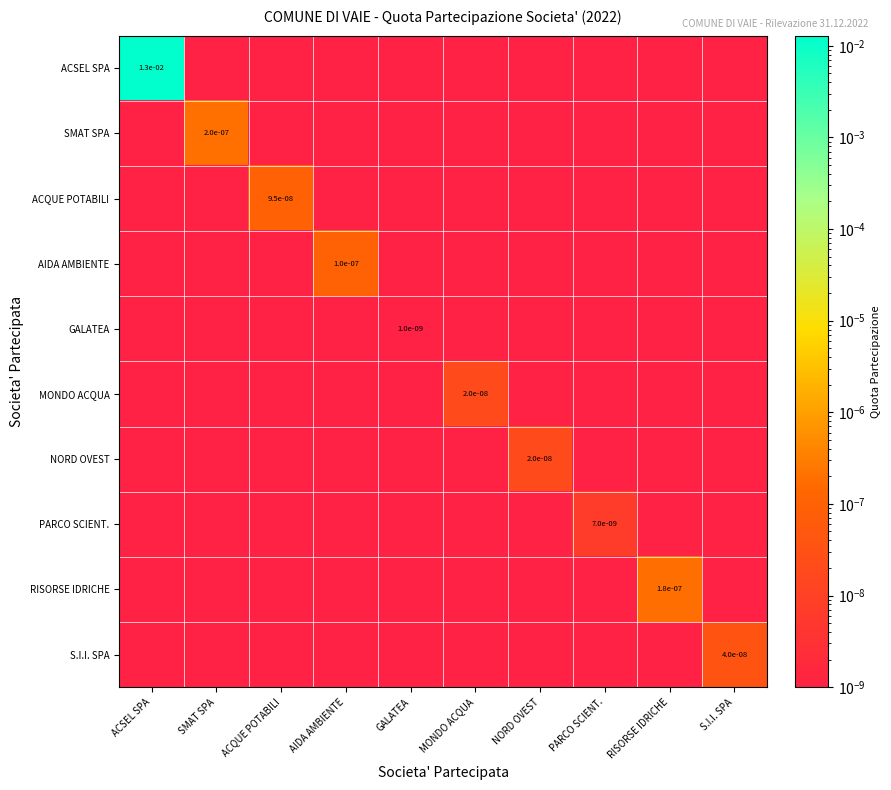

The RISORSE IDRICHE series shows 0.0 at AIDA AMBIENTE. True or false?

False